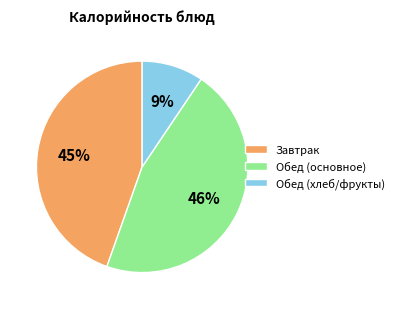

How many slices are in this pie chart?

3